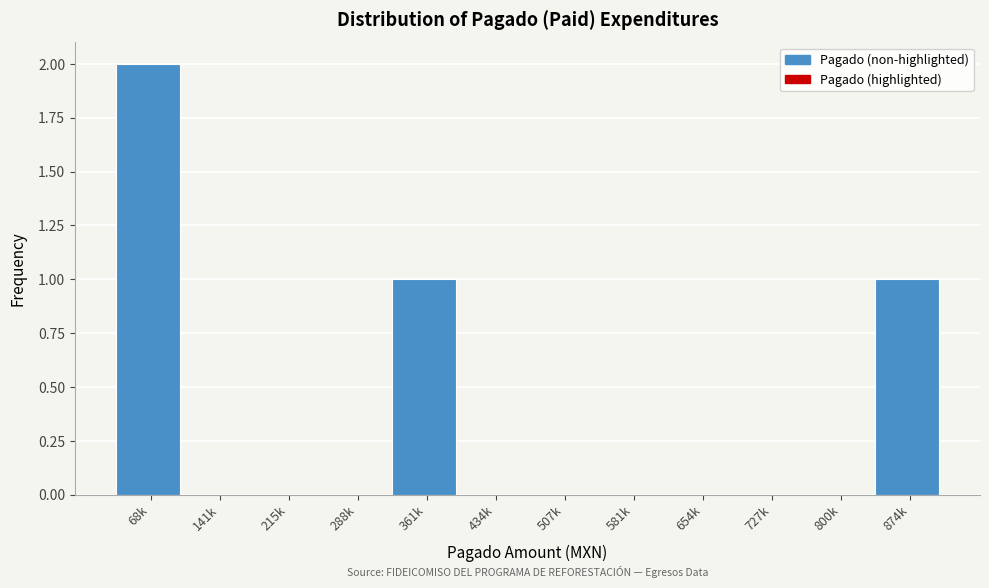

Reading left to right, what are all the values shown in this chart?

68k=2	141k=0	215k=0	288k=0	361k=1	434k=0	507k=0	581k=0	654k=0	727k=0	800k=0	874k=1